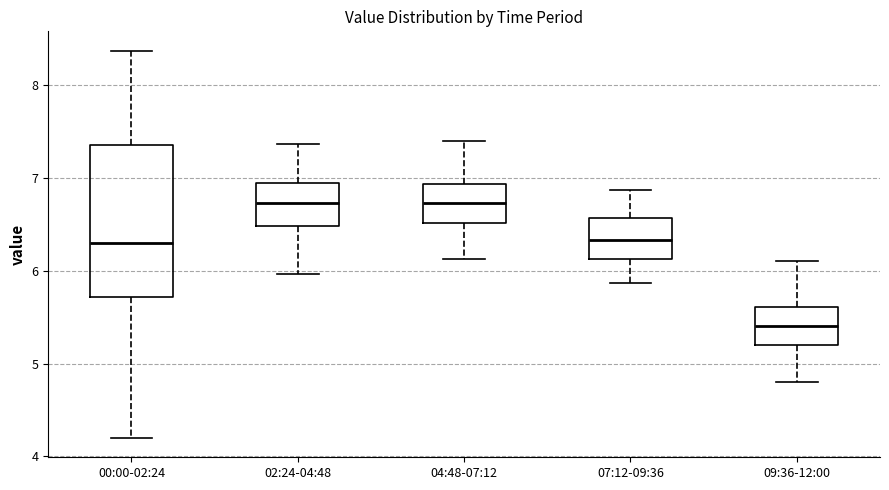

Comparing the boxes themselves (not the whiskers), which one is the tallest?

00:00-02:24